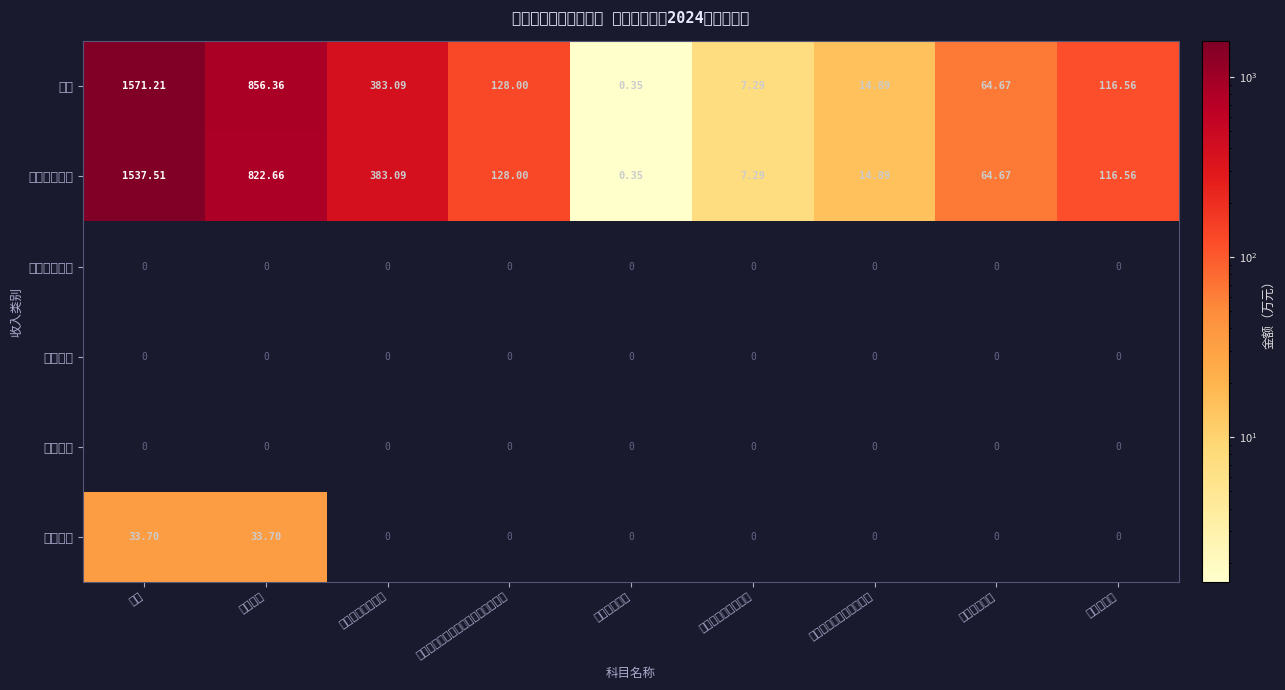

What is the total value across all series at 合计?

3142.4